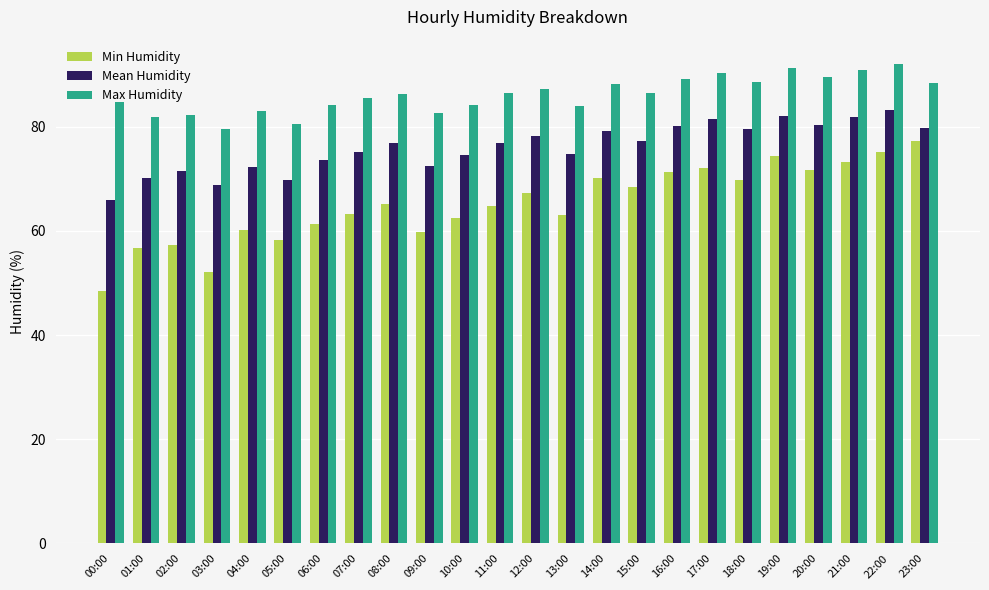

At 05:00, list the series in order from largest to smallest.

Max Humidity, Mean Humidity, Min Humidity